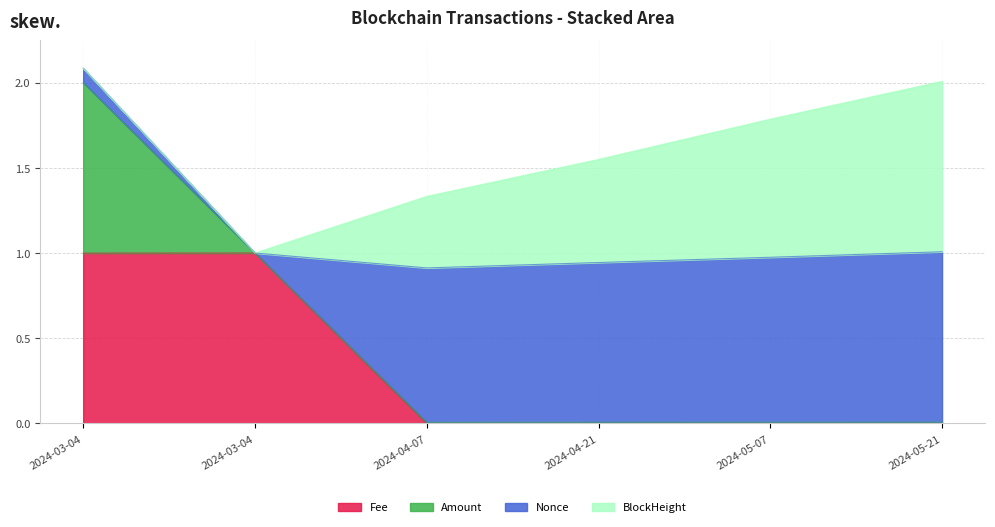

Does the chart have visible grid lines?

Yes